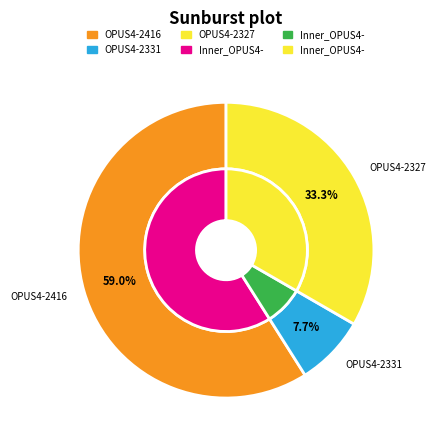

How many slices are in this pie chart?

3